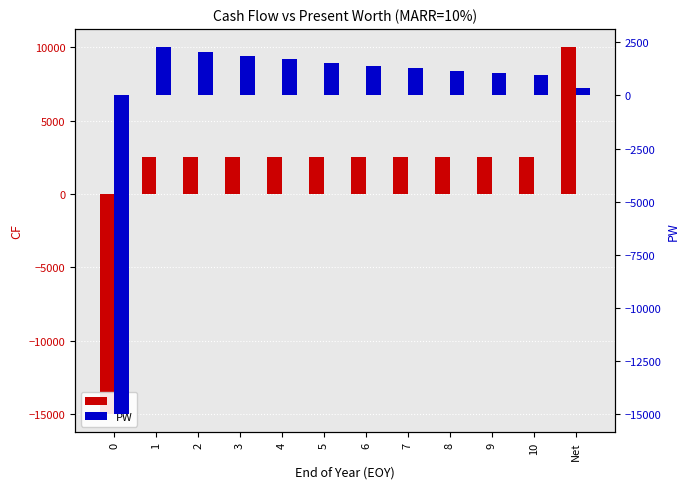

Reading left to right, transcribe all the data shown in this chart.

CF: -15000.0	2500.0	2500.0	2500.0	2500.0	2500.0	2500.0	2500.0	2500.0	2500.0	2500.0	10000.0
PW: -15000.0	2272.7	2066.1	1878.3	1707.5	1552.3	1411.2	1282.9	1166.3	1060.2	963.9	361.4